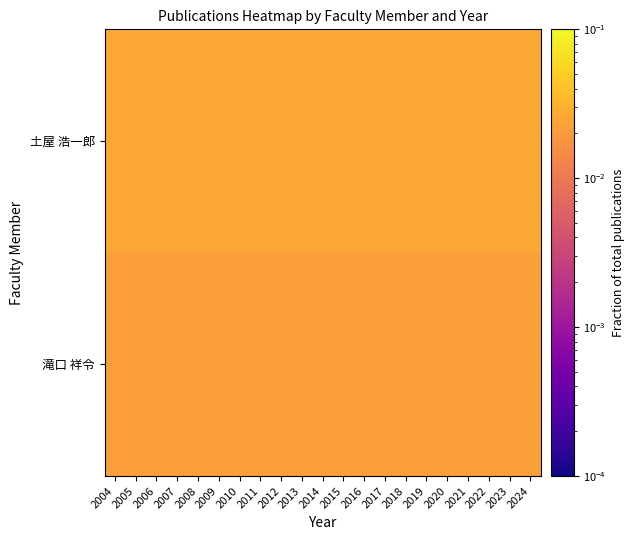

At how many categories does at least one series exceed 0?

21